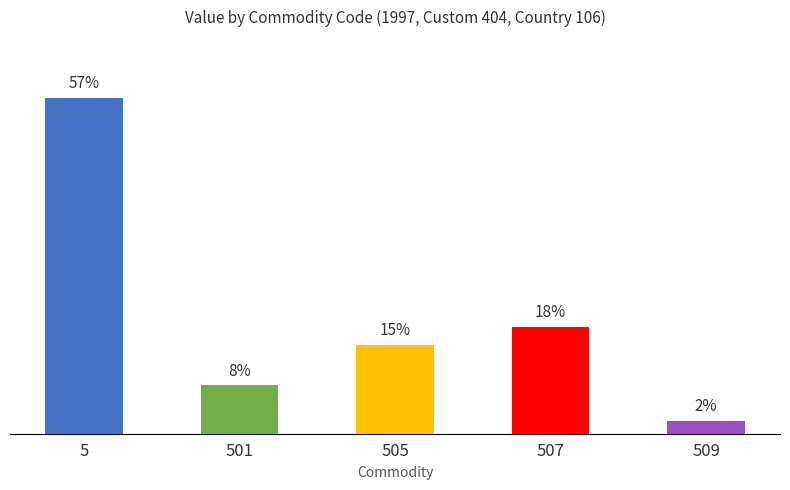

Reading right to left, transcribe all the data shown in this chart.

509=63024	507=509673	505=426874	501=231019	5=1610181